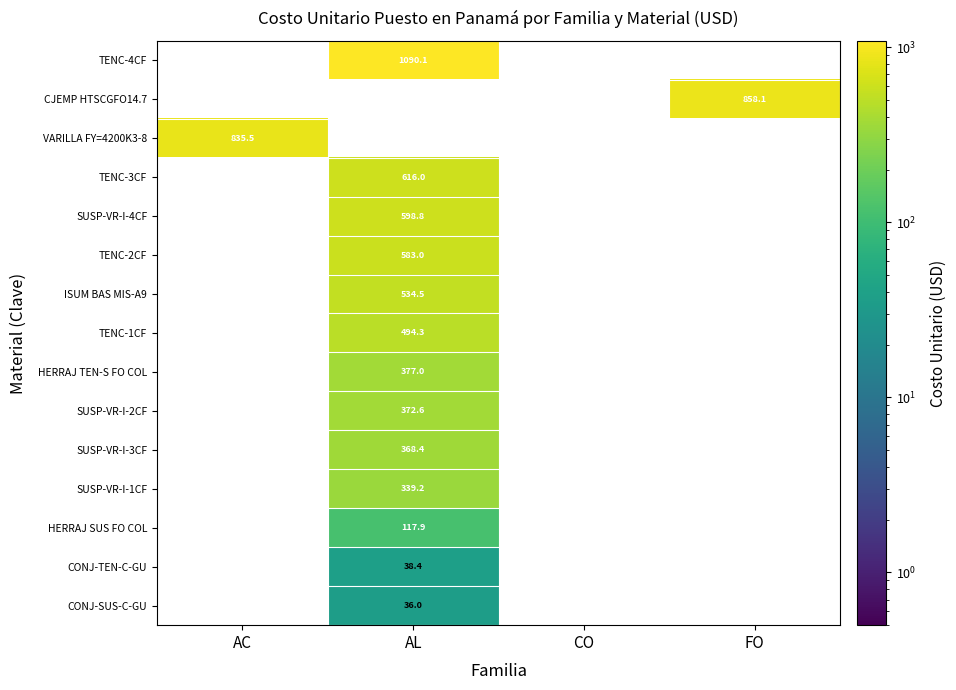

The CJEMP HTSCGFO14.7 series shows 421.9 at FO. True or false?

False